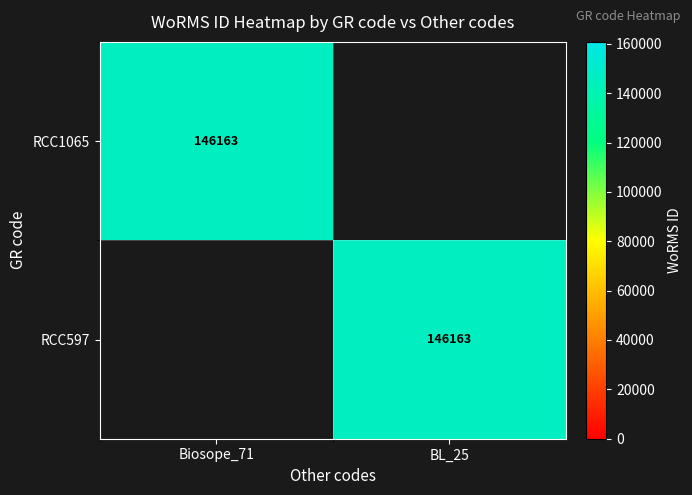

Is it true that RCC597 equals 146163 at BL_25?

True